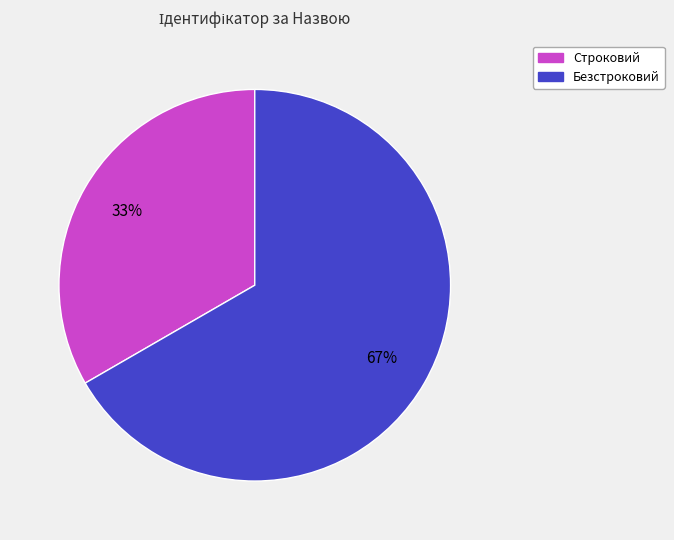

How many slices are in this pie chart?

2